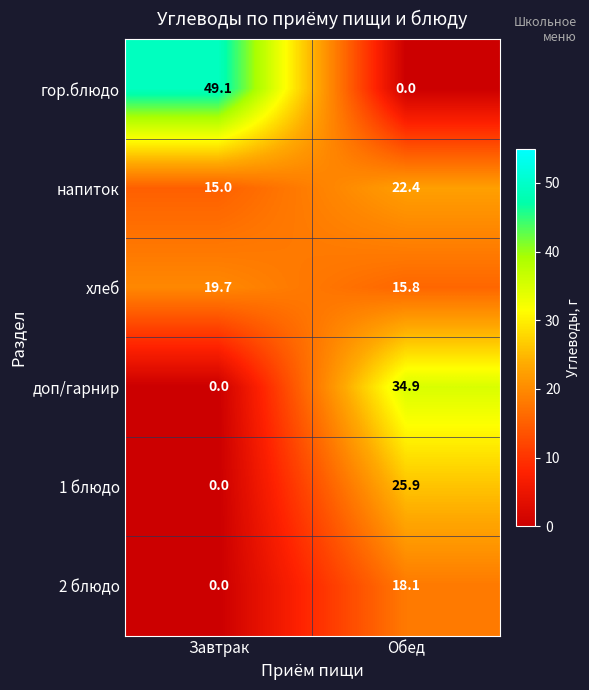

Which series has the widest spread of values?

гор.блюдо